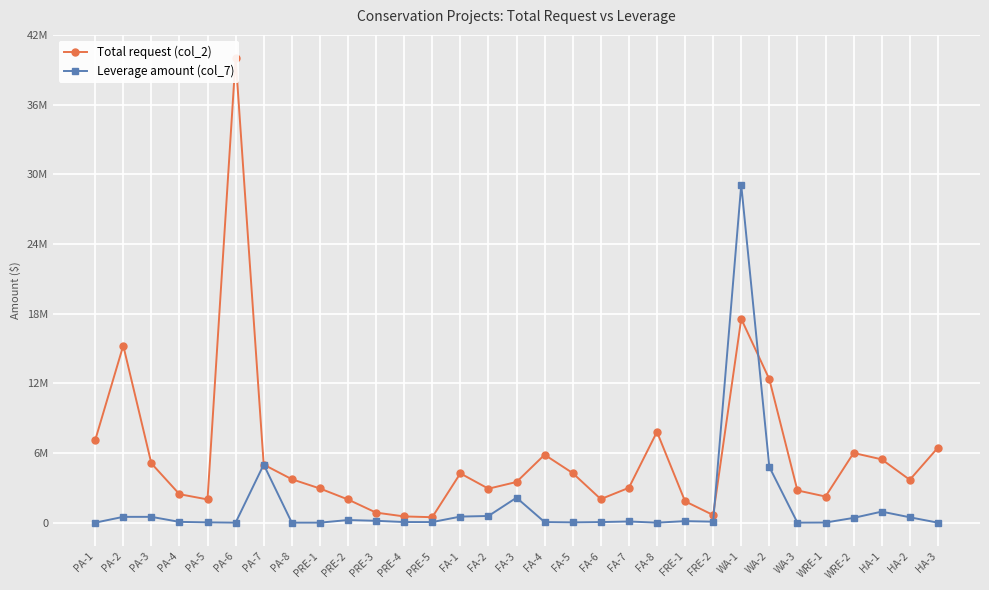

The Total request (col_2) series shows 536000 at PRE-4. True or false?

True